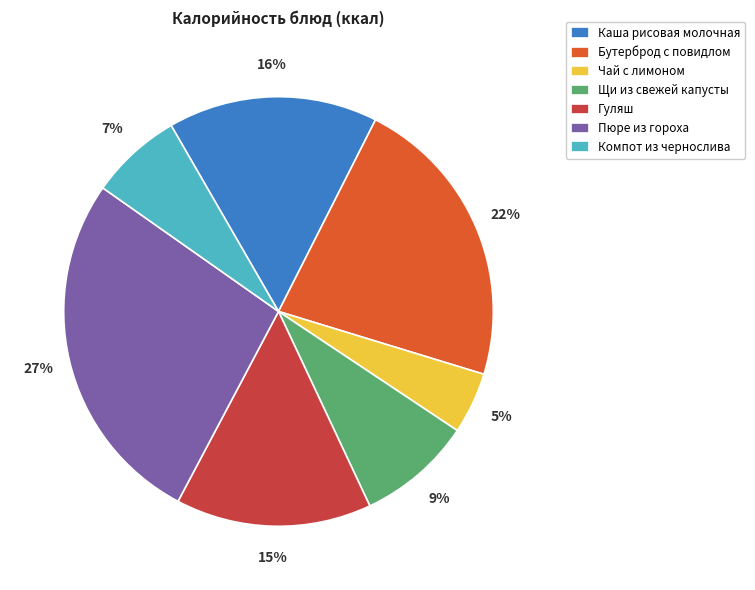

To the nearest percent, what is the difference between the largest and smallest slice percentages?

22%